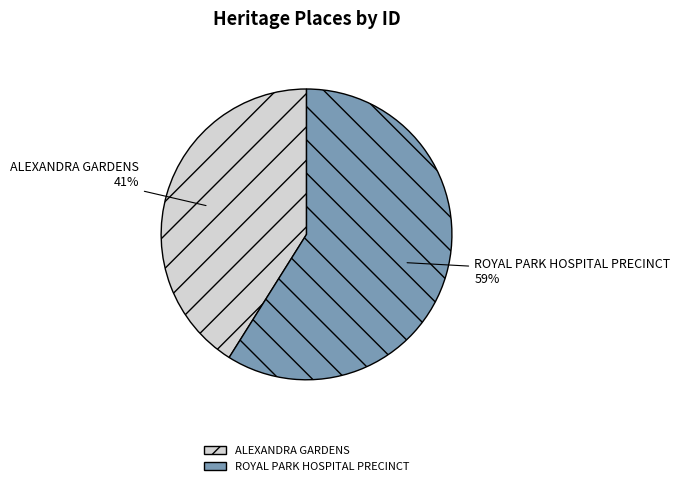

Which slice represents more than half of the pie?

ROYAL PARK HOSPITAL PRECINCT